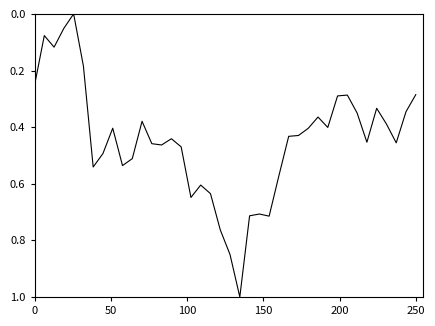

What is the difference between the maximum and minimum values?

1.0